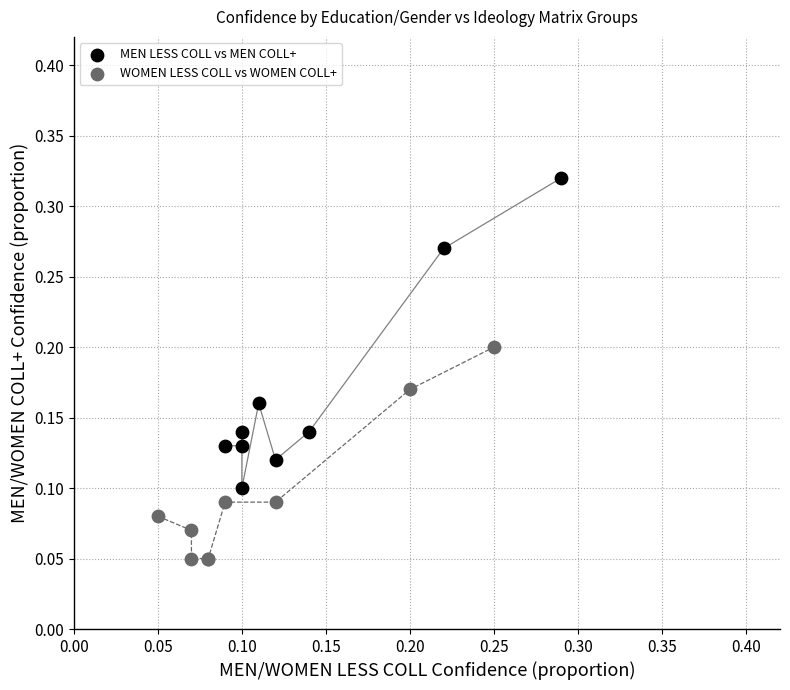

Which series contains the highest Y value?

MEN LESS COLL vs MEN COLL+